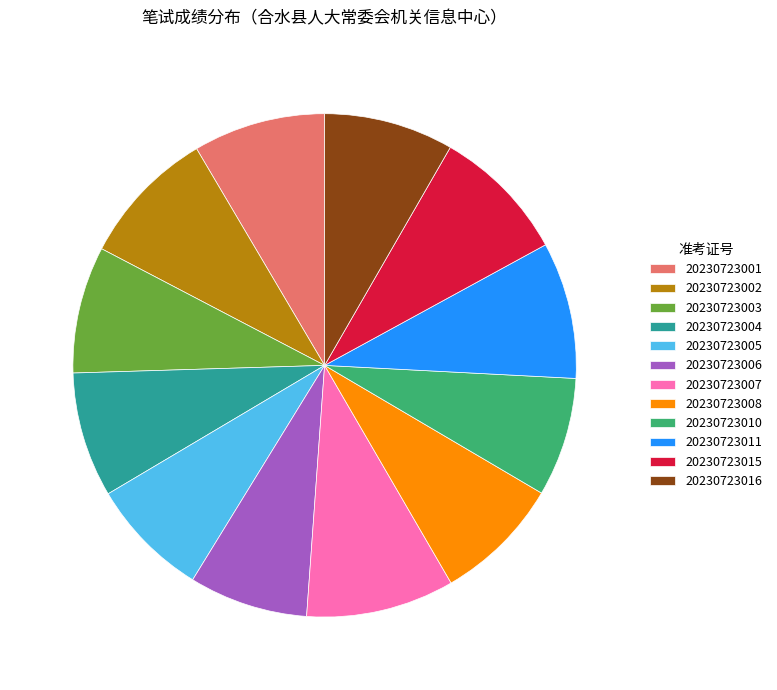

Which has a higher value, 20230723006 or 20230723011?

20230723011